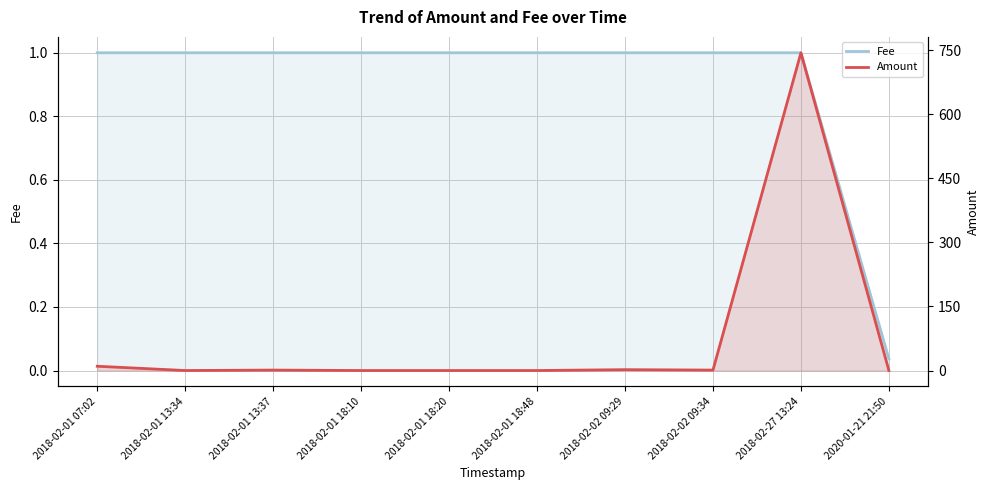

Is the value of Fee at 2020-01-21 21:50 greater than the value of Amount at 2018-02-01 13:34?

Yes